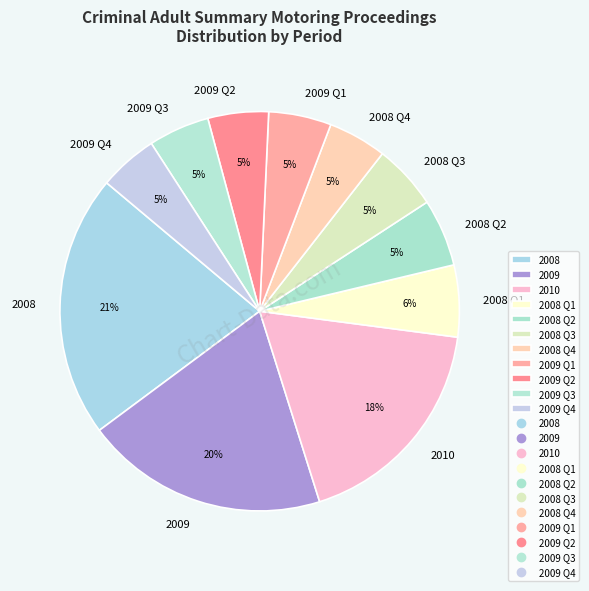

Does 2008 Q2 account for over 50% of the chart?

No